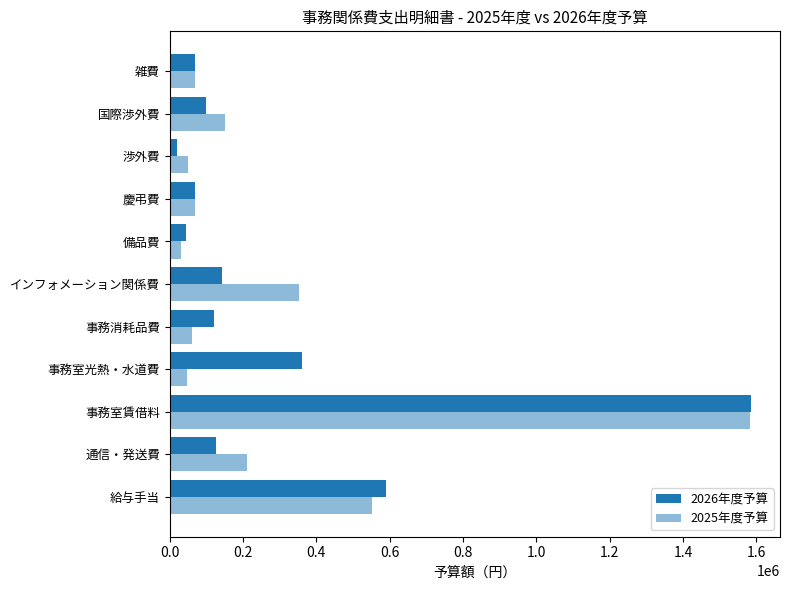

How many data points does each series have?

11